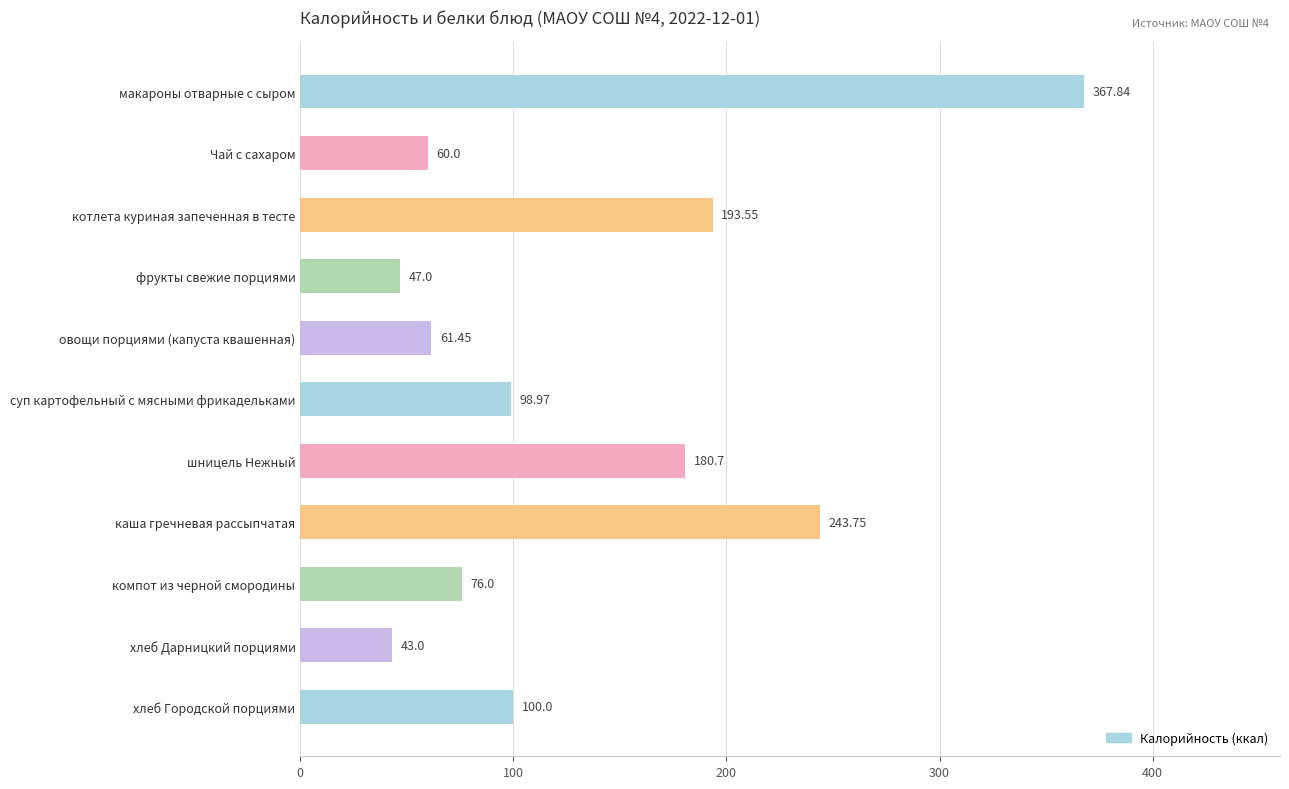

What is the difference between the maximum and minimum values?

324.8